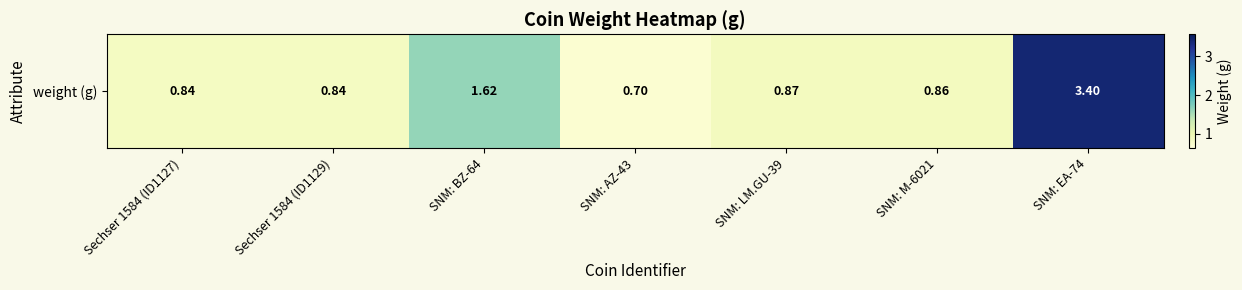

True or false: the data shows 1.2 at Sechser 1584 (ID1127).

False